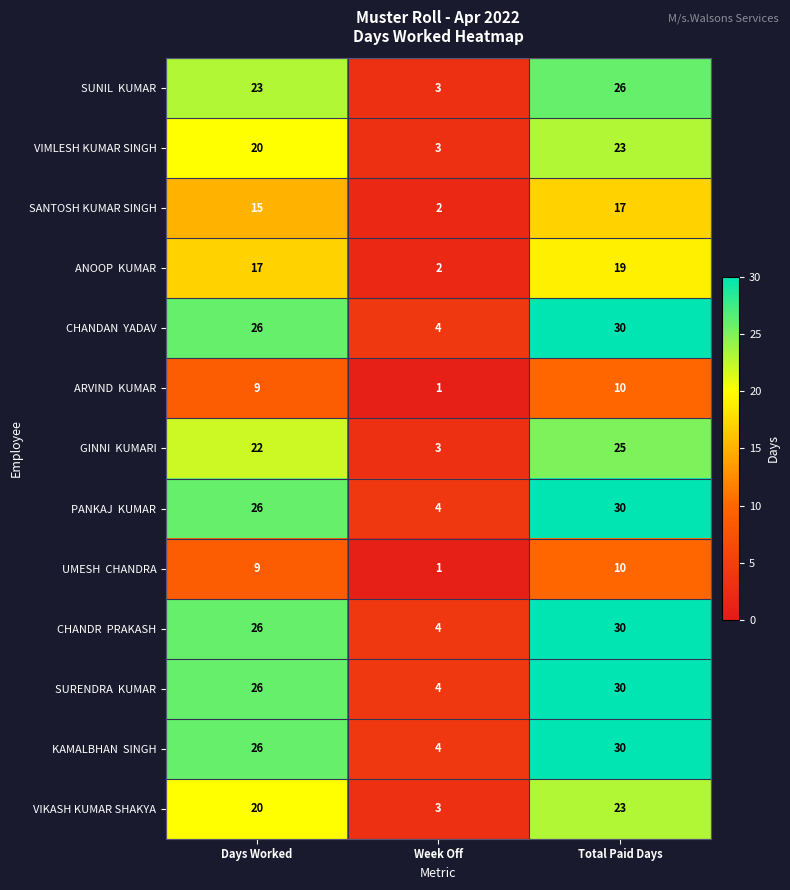

What value does the SANTOSH KUMAR SINGH series have at Total Paid Days?

17